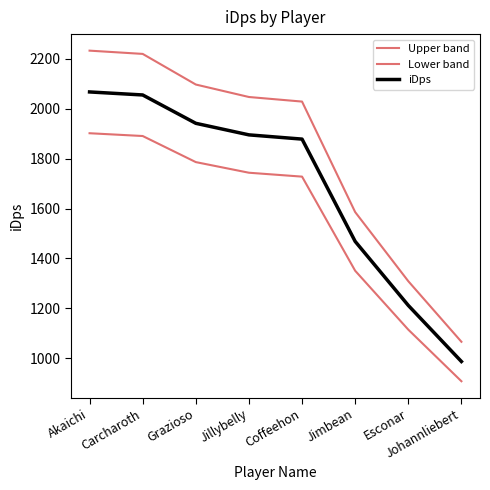

What is the difference between the Upper band values at Esconar and Coffeehon?

719.2